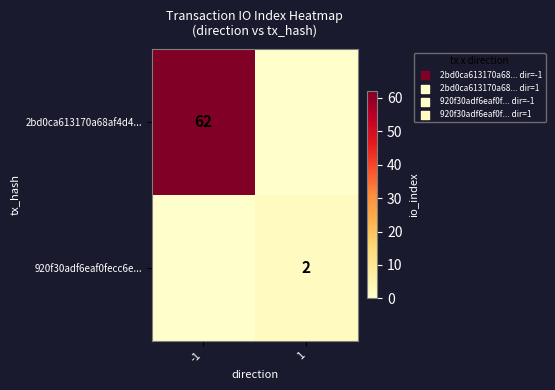

How many categories are shown in the chart?

2